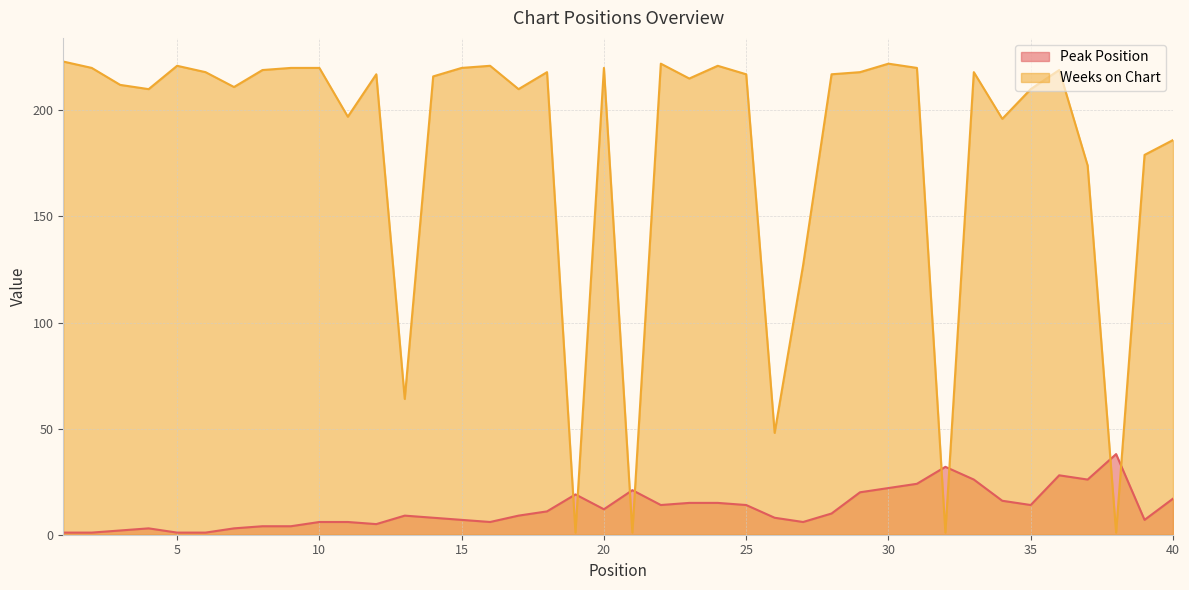

Is it true that Weeks on Chart equals 212 at 3?

True